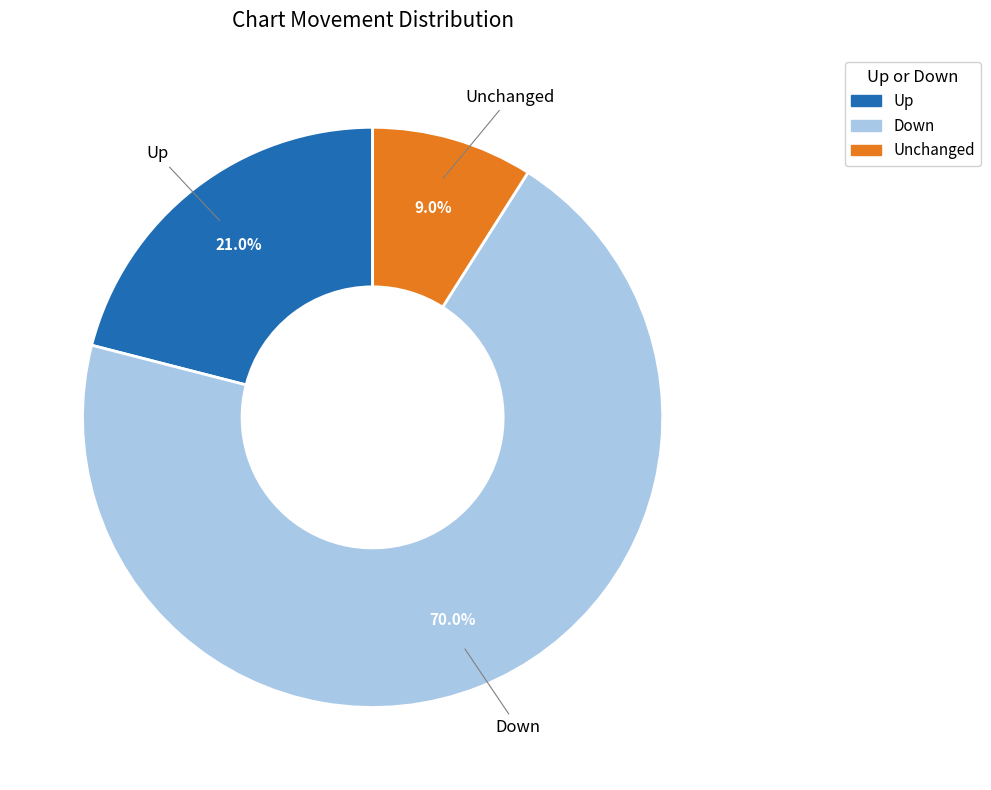

How many slices are in this pie chart?

3